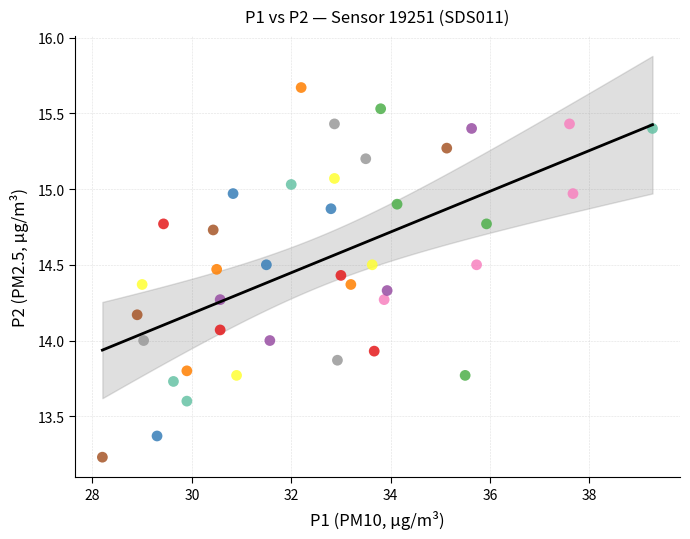

What is the range of Y values (max minus min)?

2.4